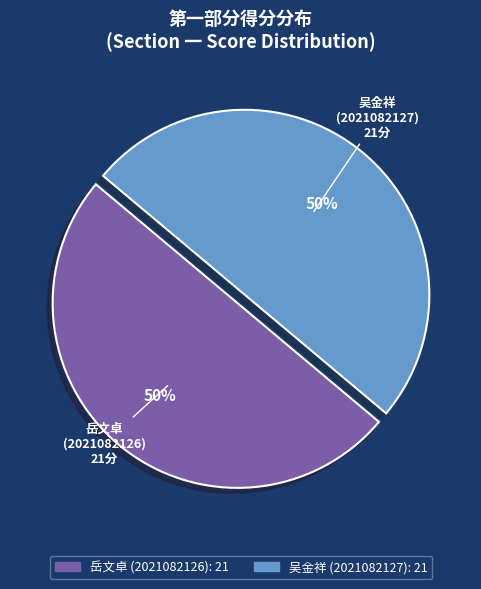

To the nearest percent, what is the average slice percentage?

50%